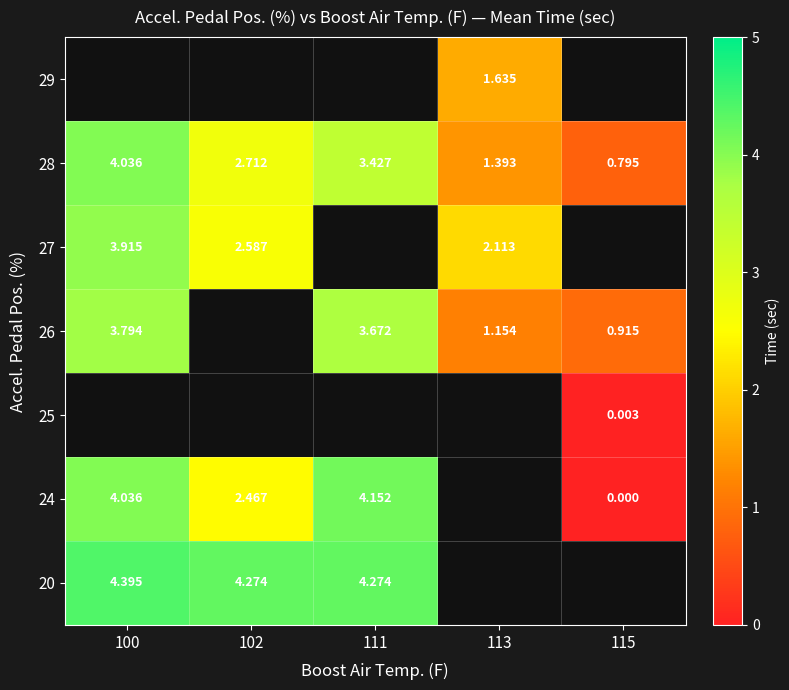

Is the value of 20 at 100 greater than the value of 27 at 100?

Yes